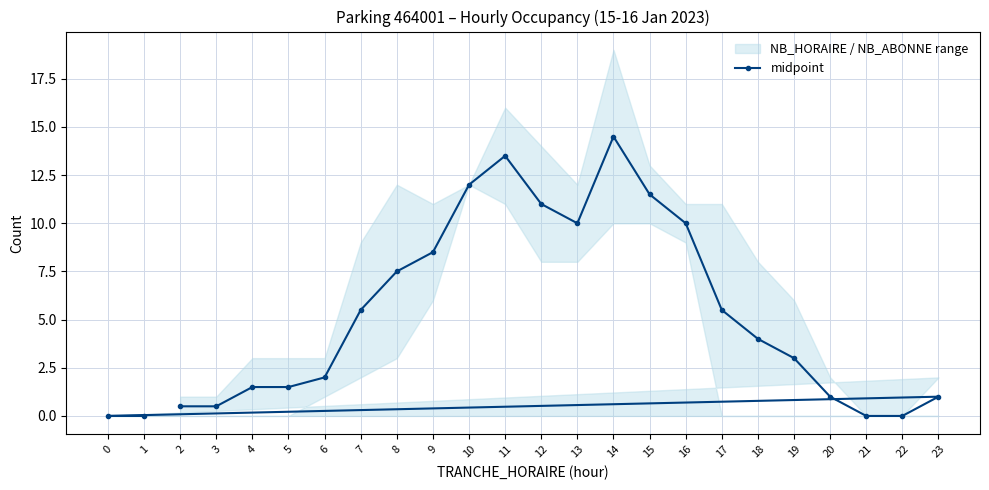

Does the chart have visible grid lines?

Yes